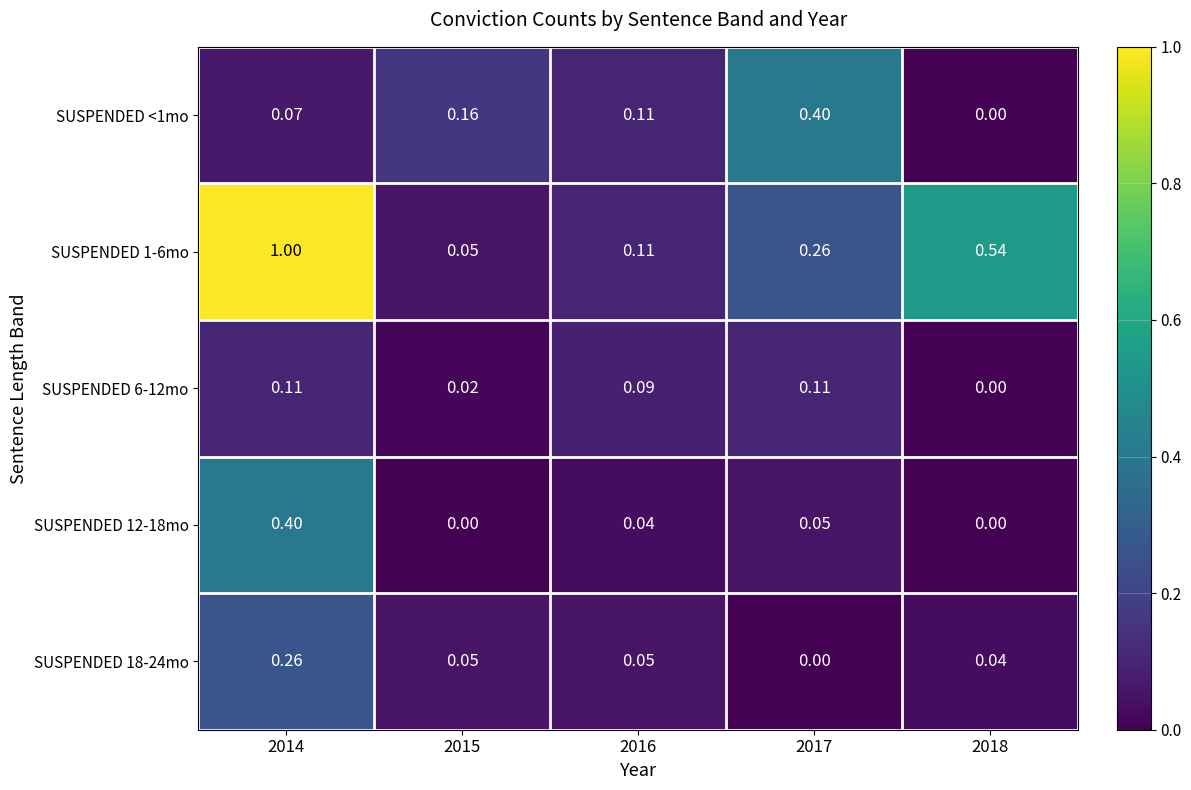

Which series has the widest spread of values?

SUSPENDED 1-6mo